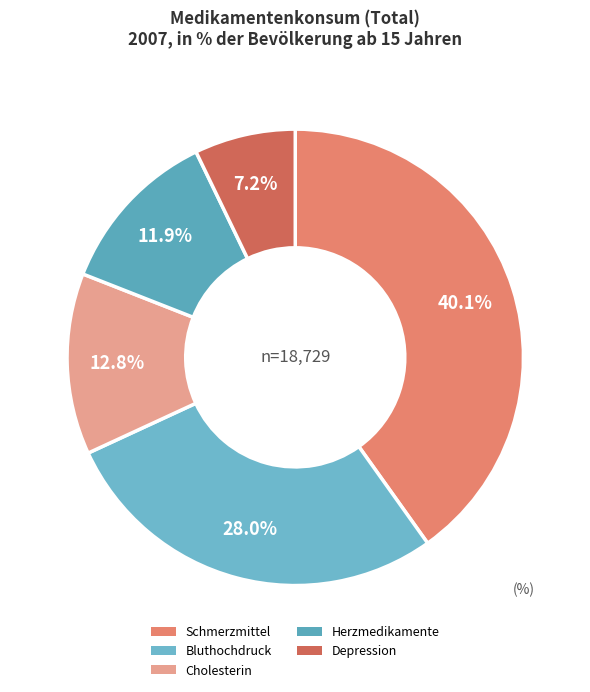

How many slices are in this pie chart?

5